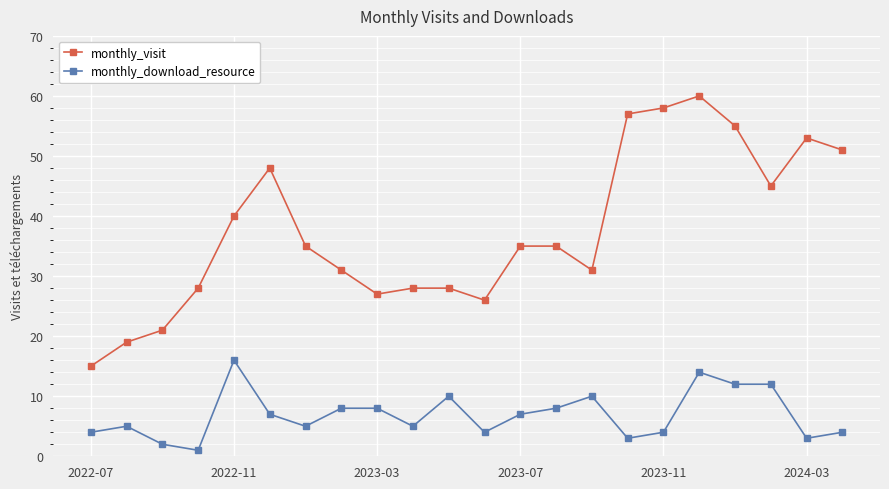

What is the greatest value displayed?

60